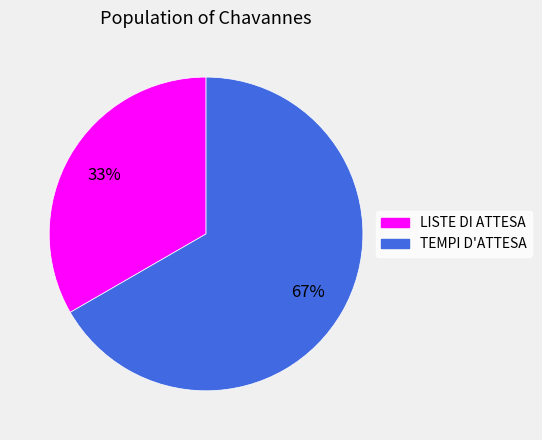

Combined, do TEMPI D'ATTESA and LISTE DI ATTESA account for over 50%?

Yes